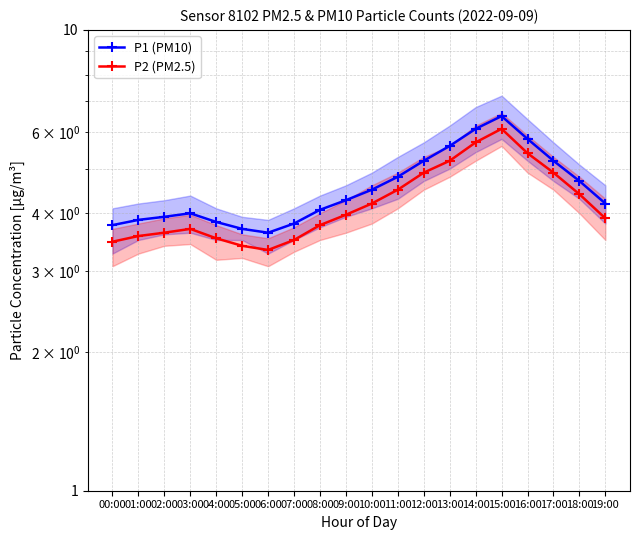

Rank the series at 16:00 from lowest to highest value.

P2 (PM2.5), P1 (PM10)